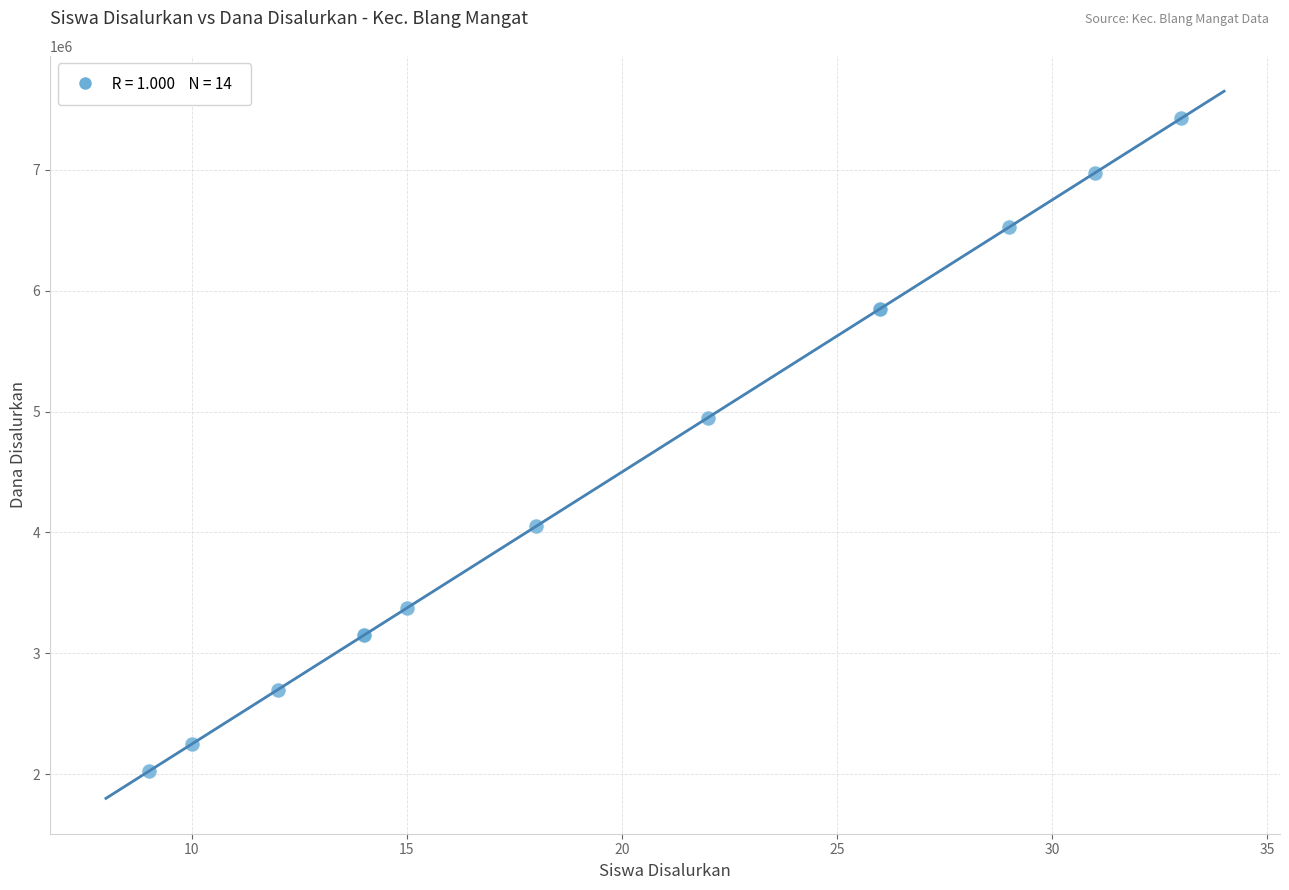

What Y value in the scatter plot is closest to 4725000?

4950000